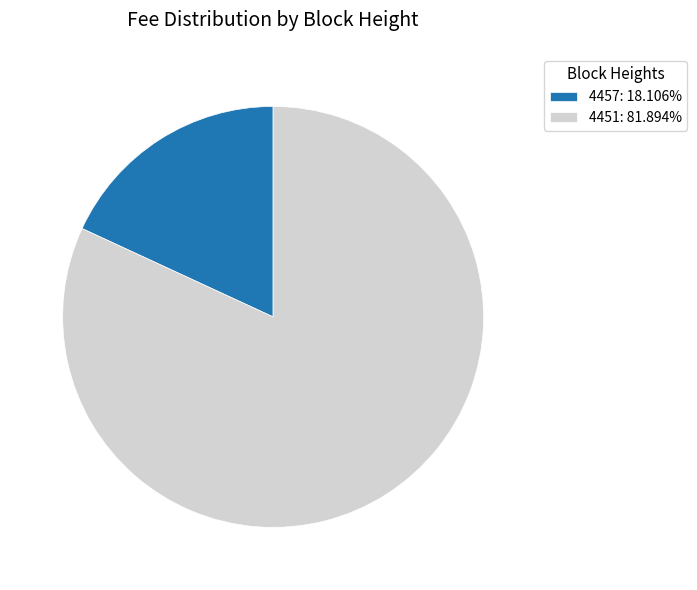

Does 4457 represent more than half of the total?

No